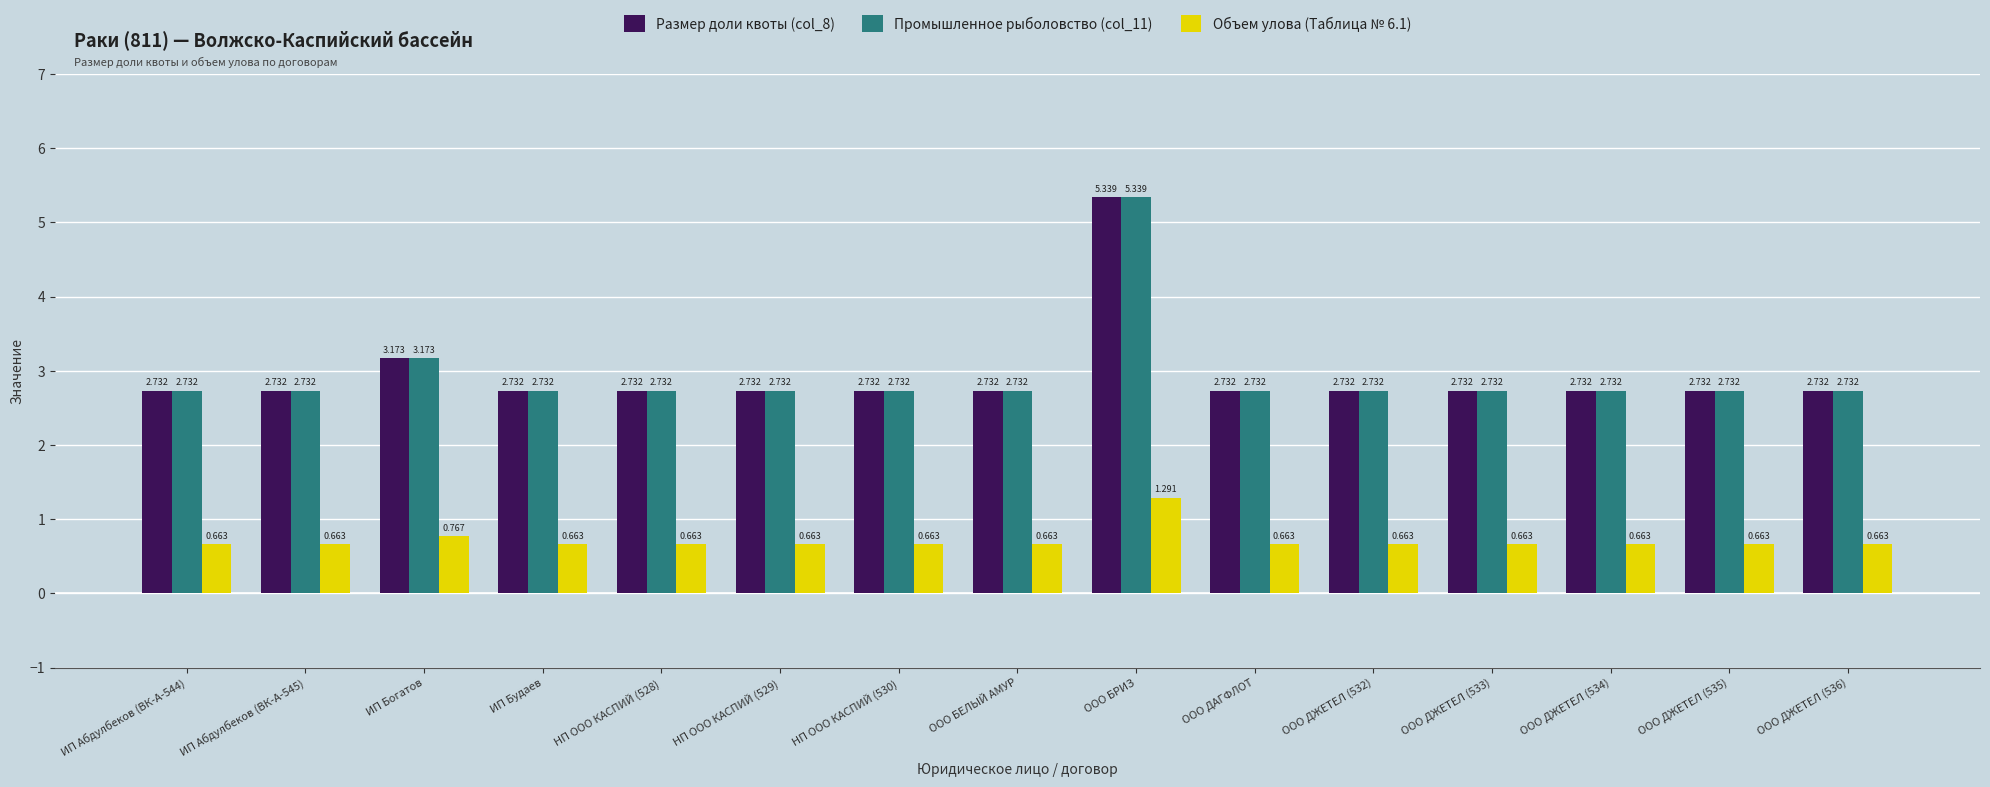

What is the difference between the maximum and minimum values in the Промышленное рыболовство (col_11) series?

2.6